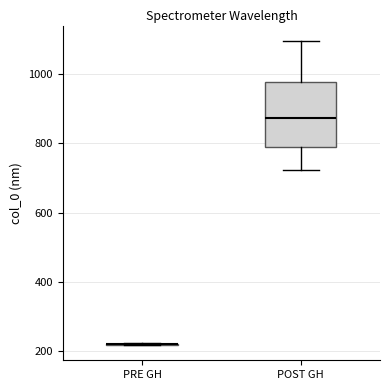

Where is the lower edge of the box for POST GH on the y-axis? The values are not printed on the chart, so give them approximately, as read against the axis.

800